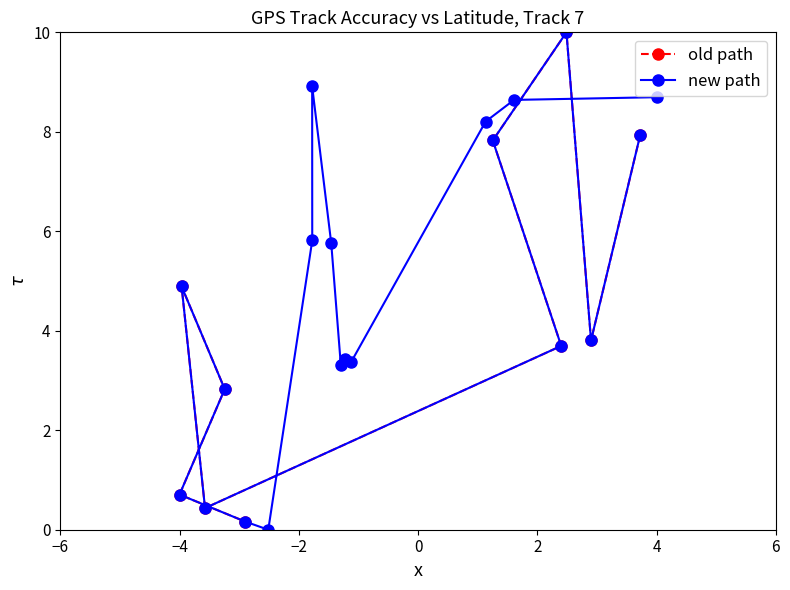

True or false: new path has a value of 0.7 at −4.

True